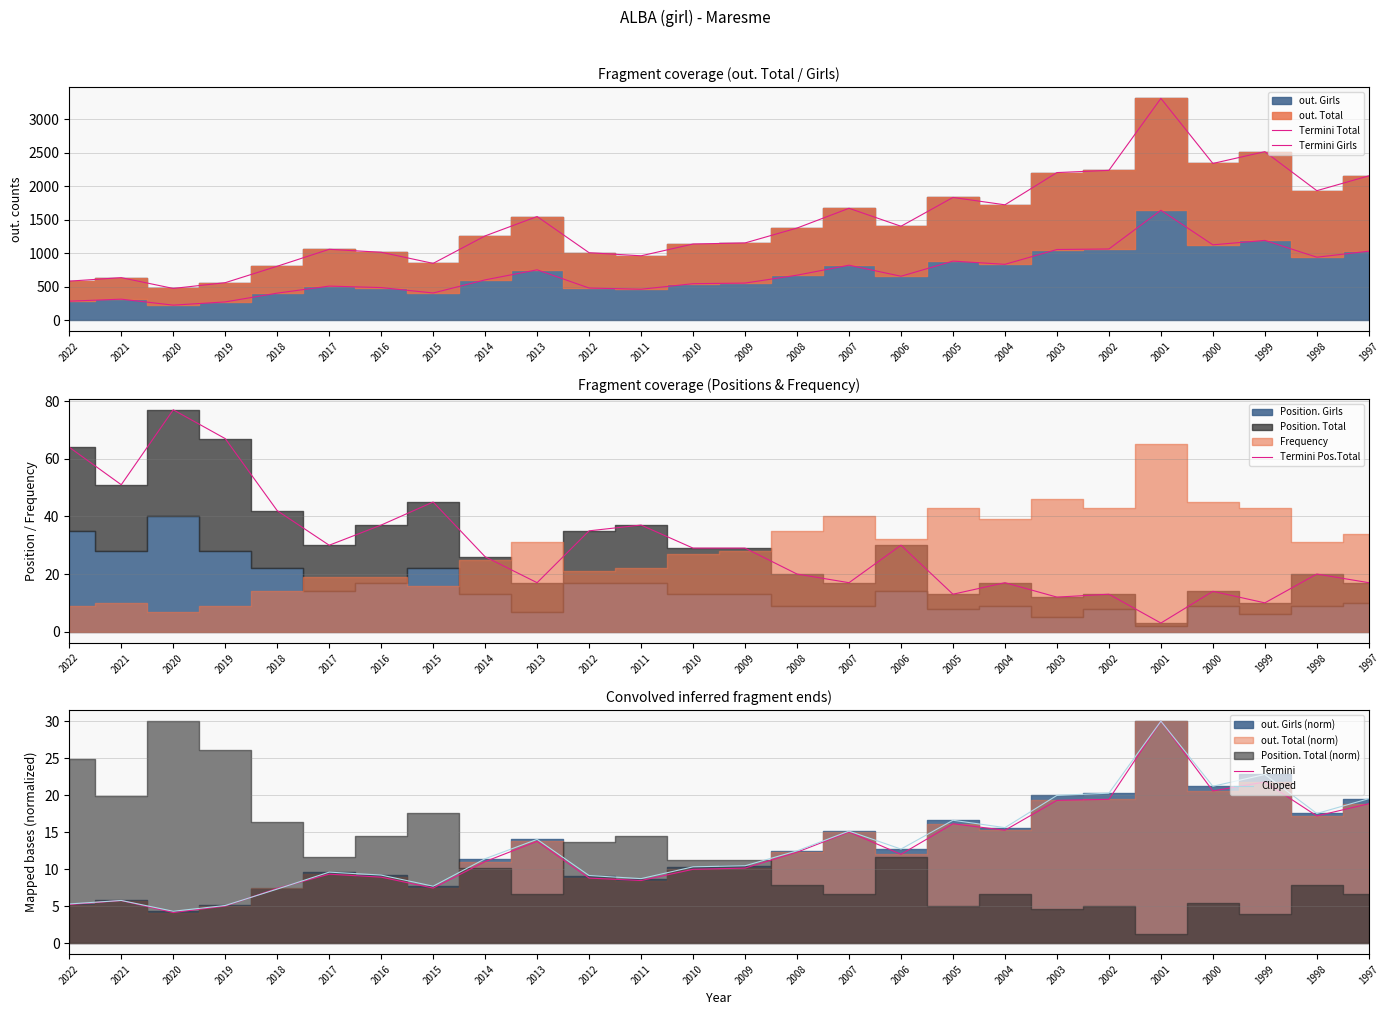

Which category has the highest value across all series?

2001